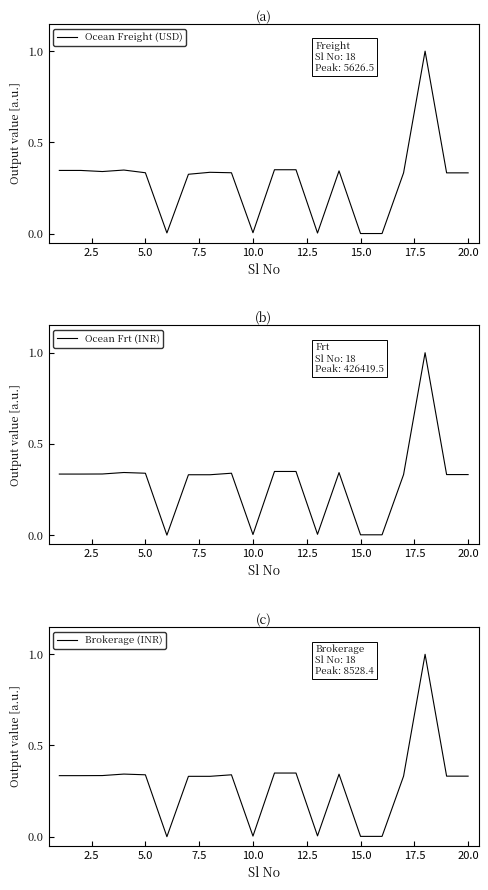

Is it true that Ocean Freight (USD) equals 0.6 at 20.0?

False